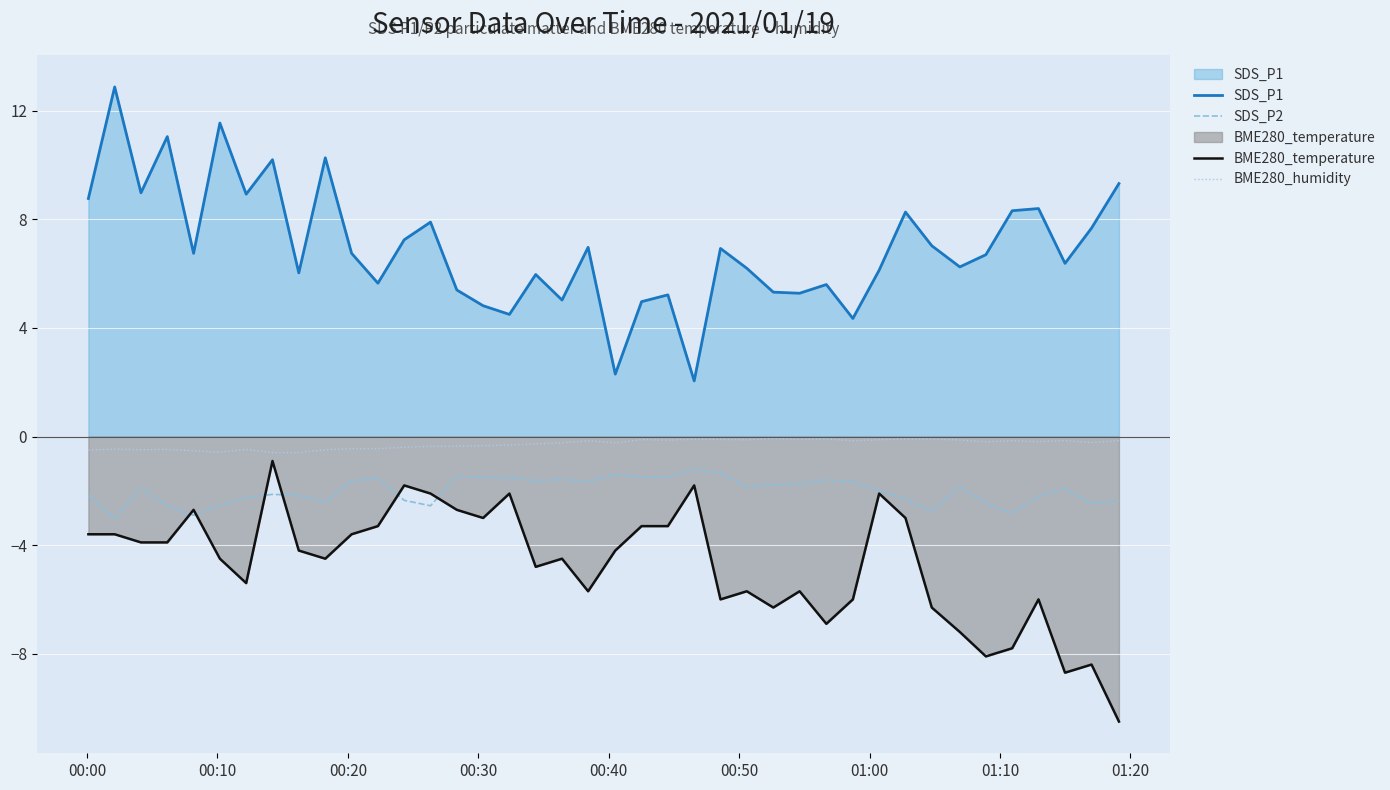

Reading left to right, transcribe all the data shown in this chart.

SDS_P1: 8.8	12.9	9.0	11.1	6.8	11.6	8.9	10.2	6.0	10.3	6.8	5.7	7.2	7.9	5.4	4.8	4.5	6.0	5.0	7.0	2.3	5.0	5.2	2.0	6.9	6.2	5.3	5.3	5.6	4.3	6.1	8.3	7.0	6.2	6.7	8.3	8.4	6.4	7.7	9.3
SDS_P2: -2.1	-3.0	-1.9	-2.5	-2.9	-2.5	-2.2	-2.1	-2.2	-2.4	-1.6	-1.6	-2.4	-2.5	-1.4	-1.5	-1.5	-1.6	-1.6	-1.6	-1.4	-1.5	-1.5	-1.2	-1.4	-1.9	-1.8	-1.8	-1.6	-1.7	-2.0	-2.3	-2.8	-1.9	-2.5	-2.8	-2.2	-1.9	-2.5	-2.4
BME280_temperature: -3.6	-3.6	-3.9	-3.9	-2.7	-4.5	-5.4	-0.9	-4.2	-4.5	-3.6	-3.3	-1.8	-2.1	-2.7	-3.0	-2.1	-4.8	-4.5	-5.7	-4.2	-3.3	-3.3	-1.8	-6.0	-5.7	-6.3	-5.7	-6.9	-6.0	-2.1	-3.0	-6.3	-7.2	-8.1	-7.8	-6.0	-8.7	-8.4	-10.5
BME280_humidity: -0.5	-0.5	-0.5	-0.5	-0.5	-0.6	-0.5	-0.6	-0.6	-0.5	-0.4	-0.4	-0.4	-0.4	-0.4	-0.3	-0.3	-0.3	-0.2	-0.2	-0.2	-0.1	-0.1	-0.1	-0.1	-0.1	-0.1	-0.1	-0.1	-0.2	-0.1	-0.1	-0.1	-0.1	-0.2	-0.1	-0.2	-0.1	-0.2	-0.1